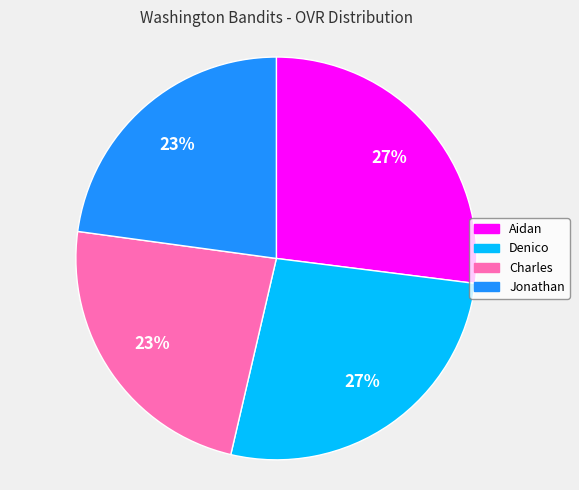

How many segments does this pie chart have?

4